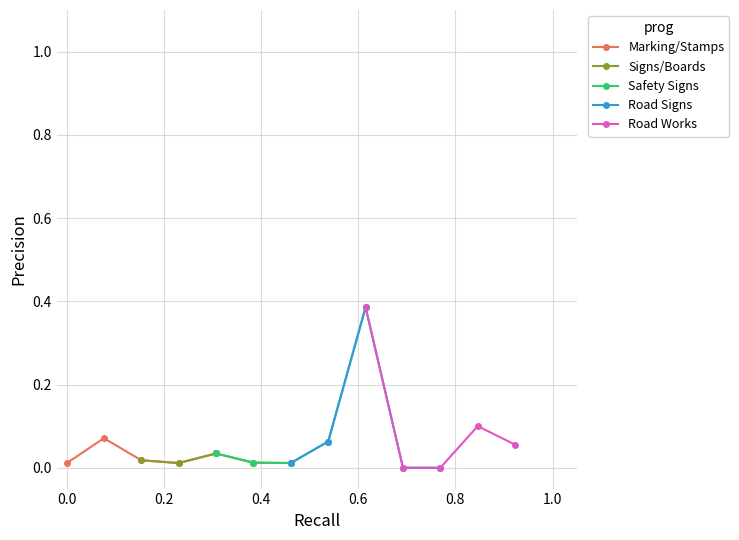

Does the chart display data point markers on the line(s)?

Yes